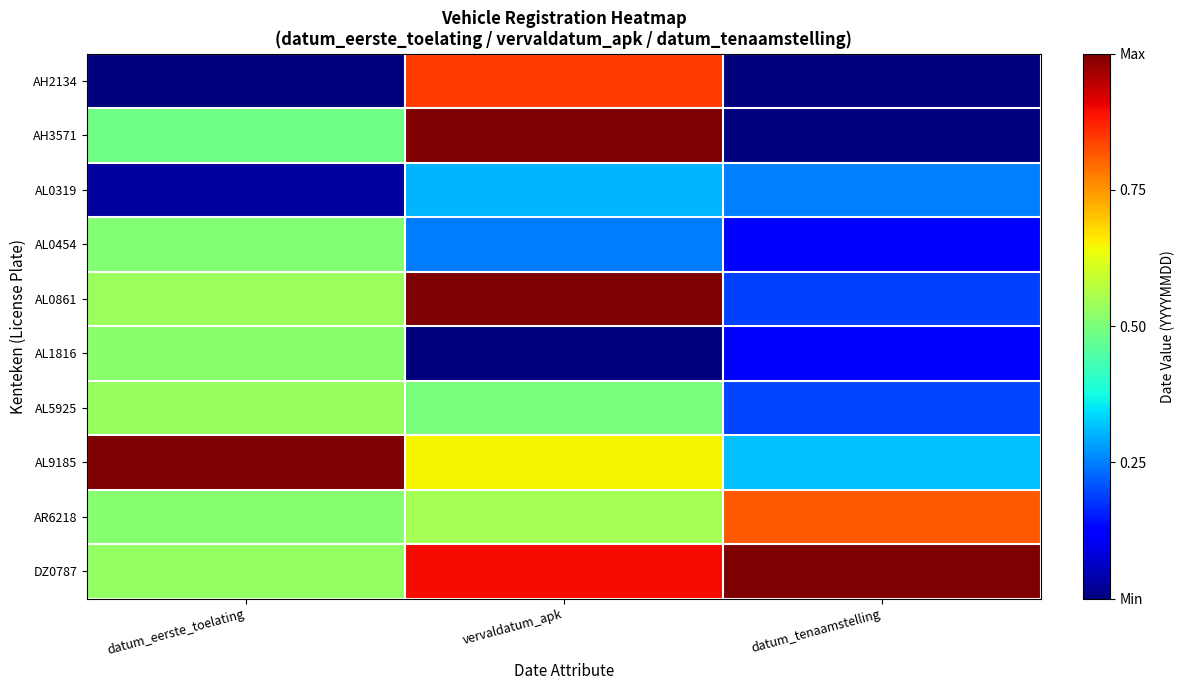

Which series has the widest spread of values?

AH3571